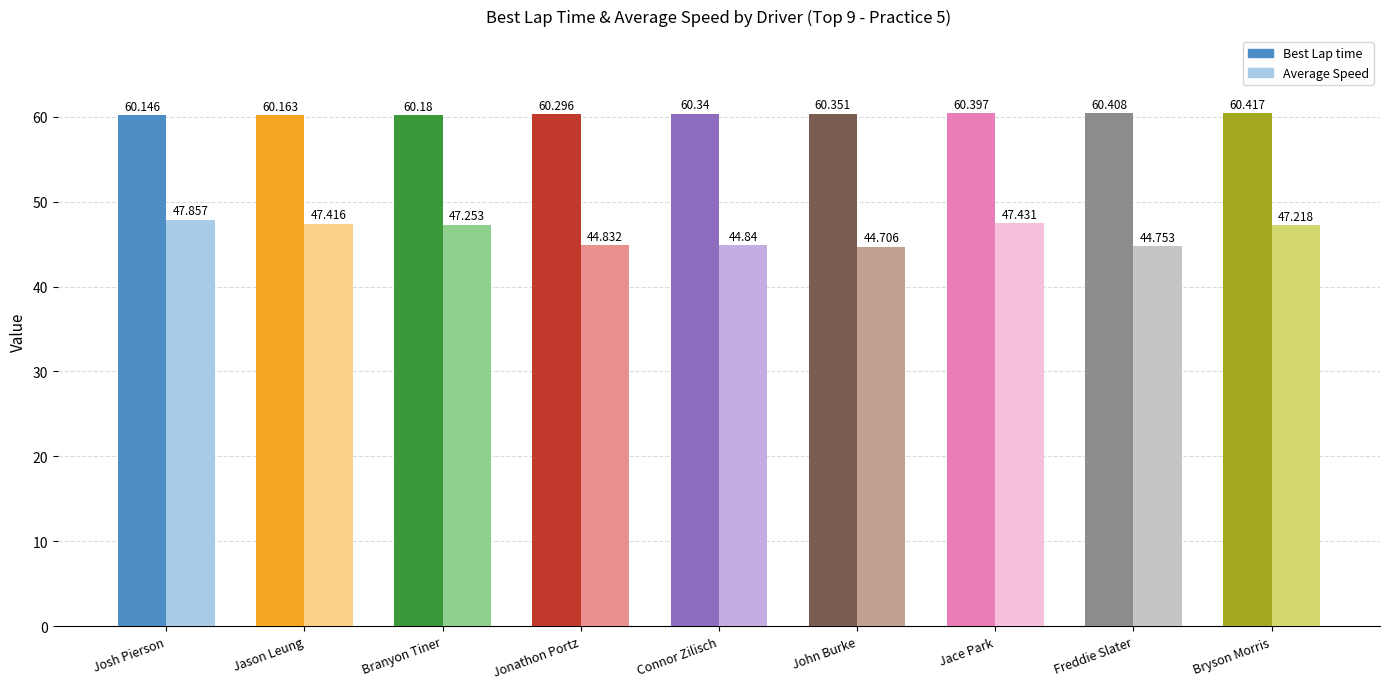

Which series has the largest total across all categories?

Best Lap time